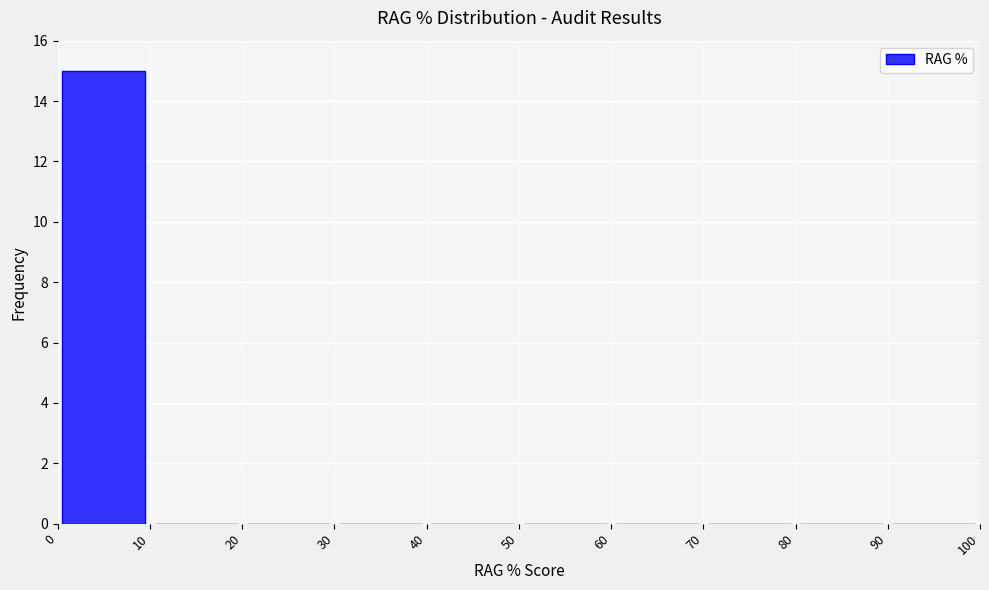

Reading left to right, list every bar in this chart as the range it spans on the x-axis followed by its height. The values are not printed on the chart, so give them approximately, as read against the axis.

0 to 10: 15
10 to 20: 0
20 to 30: 0
30 to 40: 0
40 to 50: 0
50 to 60: 0
60 to 70: 0
70 to 80: 0
80 to 90: 0
90 to 100: 0